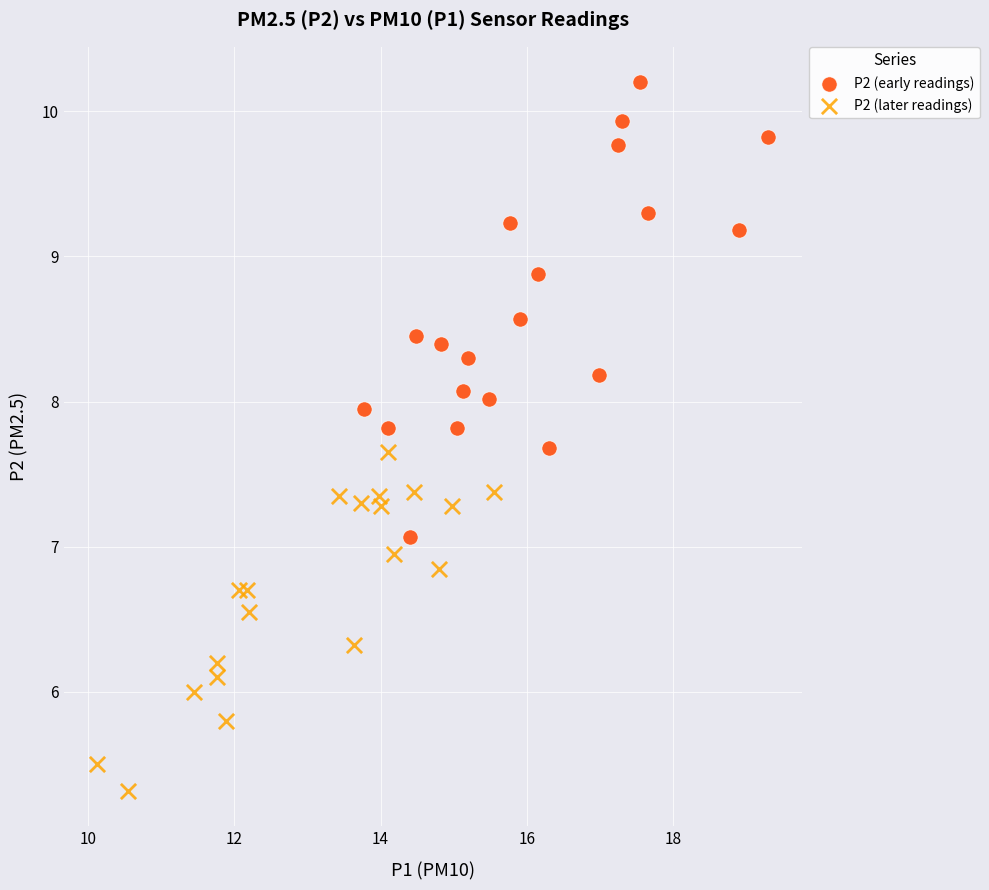

Which series contains the highest Y value?

P2 (early readings)